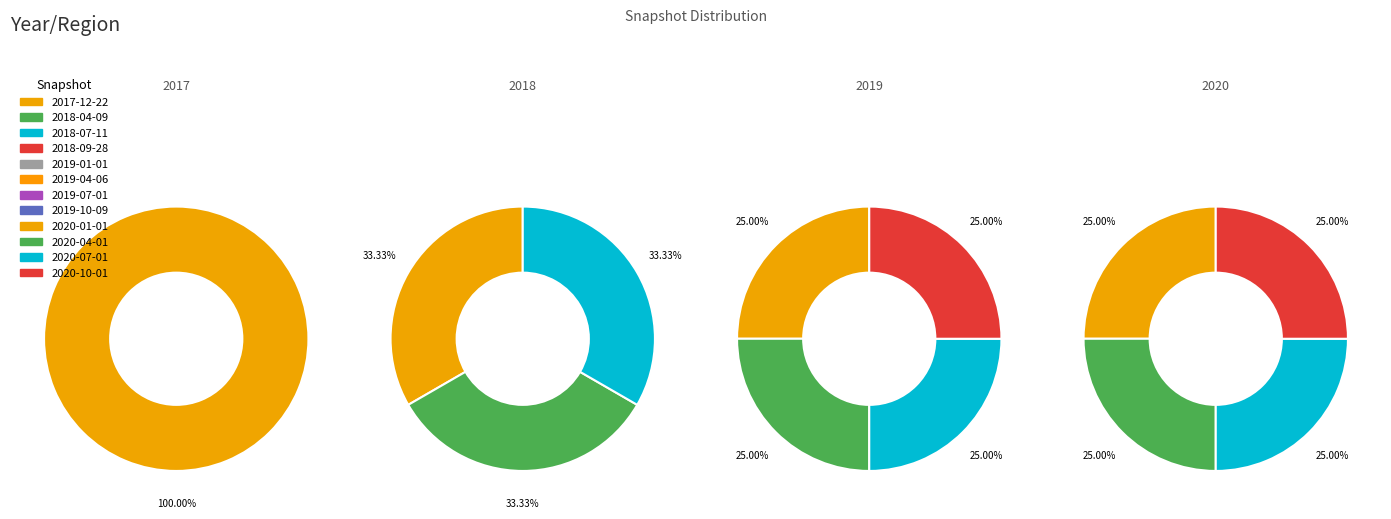

What is the ratio of the value at 2017-12-22 to the value at 2018-04-09?

1.0